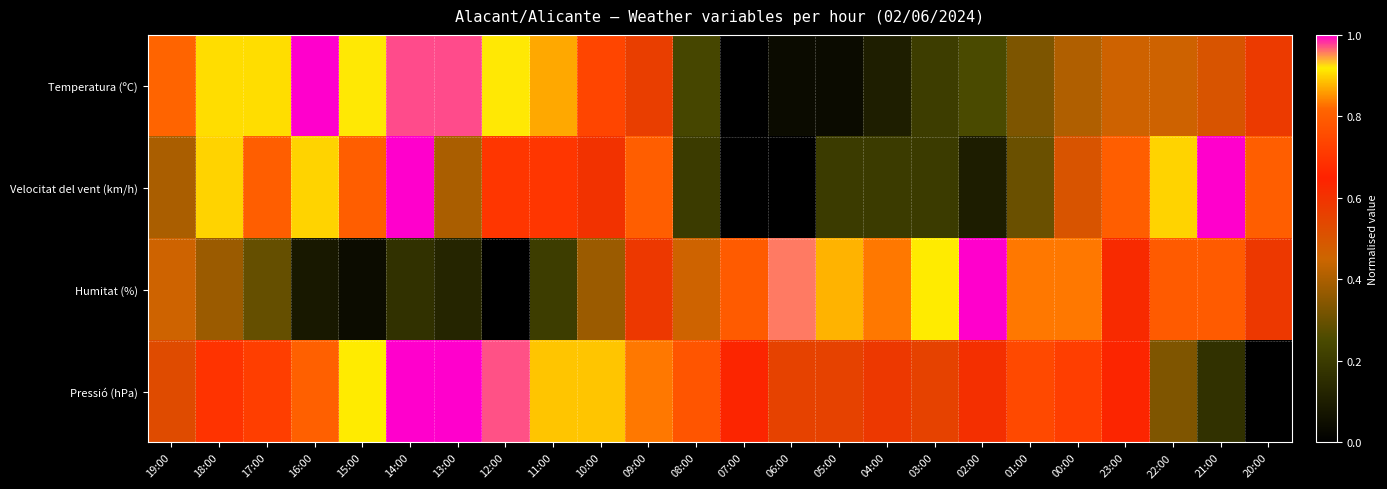

Reading left to right, extract all data points from this chart.

Temperatura (ºC): 19:00=0.8	18:00=0.9	17:00=0.9	16:00=1.0	15:00=0.9	14:00=1.0	13:00=1.0	12:00=0.9	11:00=0.9	10:00=0.7	09:00=0.6	08:00=0.2	07:00=0.0	06:00=0.0	05:00=0.0	04:00=0.1	03:00=0.2	02:00=0.3	01:00=0.3	00:00=0.4	23:00=0.5	22:00=0.5	21:00=0.5	20:00=0.6
Velocitat del vent (km/h): 19:00=0.4	18:00=0.9	17:00=0.8	16:00=0.9	15:00=0.8	14:00=1.0	13:00=0.4	12:00=0.7	11:00=0.7	10:00=0.6	09:00=0.8	08:00=0.2	07:00=0.0	06:00=0.0	05:00=0.2	04:00=0.2	03:00=0.2	02:00=0.1	01:00=0.3	00:00=0.5	23:00=0.8	22:00=0.9	21:00=1.0	20:00=0.8
Humitat (%): 19:00=0.5	18:00=0.4	17:00=0.3	16:00=0.1	15:00=0.0	14:00=0.2	13:00=0.1	12:00=0.0	11:00=0.2	10:00=0.4	09:00=0.6	08:00=0.5	07:00=0.8	06:00=1.0	05:00=0.9	04:00=0.8	03:00=0.9	02:00=1.0	01:00=0.8	00:00=0.8	23:00=0.6	22:00=0.8	21:00=0.8	20:00=0.6
Pressió (hPa): 19:00=0.5	18:00=0.7	17:00=0.7	16:00=0.8	15:00=0.9	14:00=1.0	13:00=1.0	12:00=1.0	11:00=0.9	10:00=0.9	09:00=0.8	08:00=0.8	07:00=0.6	06:00=0.6	05:00=0.6	04:00=0.6	03:00=0.6	02:00=0.6	01:00=0.7	00:00=0.7	23:00=0.6	22:00=0.3	21:00=0.2	20:00=0.0